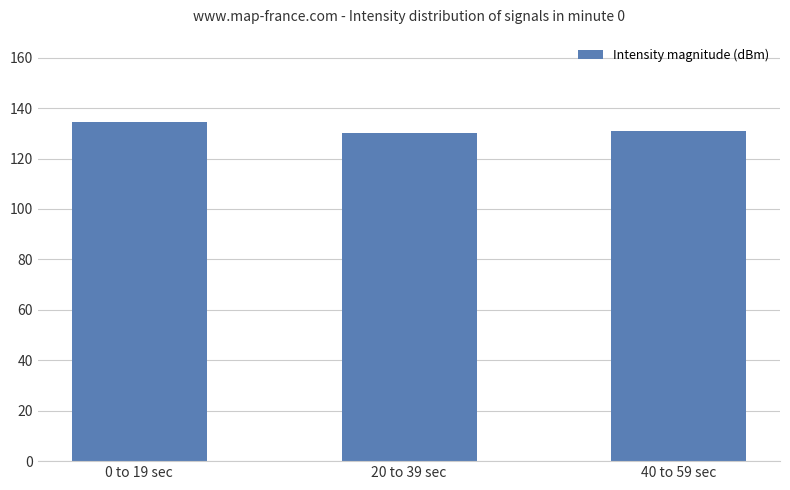

Reading left to right, transcribe all the data shown in this chart.

0 to 19 sec=134.3	20 to 39 sec=130.1	40 to 59 sec=130.9